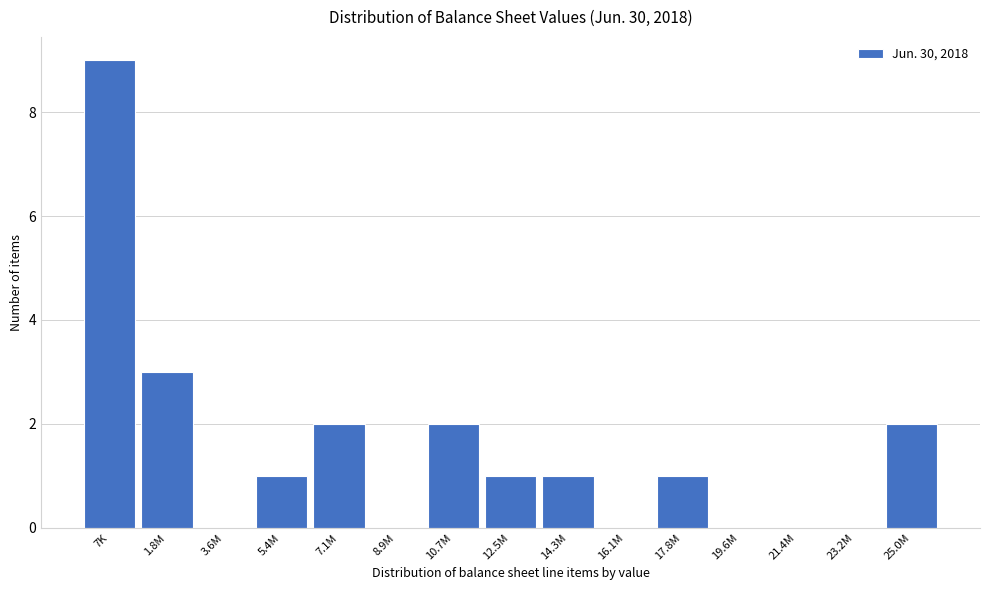

Reading left to right, list all the values displayed in this chart.

7K=9	1.8M=3	3.6M=0	5.4M=1	7.1M=2	8.9M=0	10.7M=2	12.5M=1	14.3M=1	16.1M=0	17.8M=1	19.6M=0	21.4M=0	23.2M=0	25.0M=2